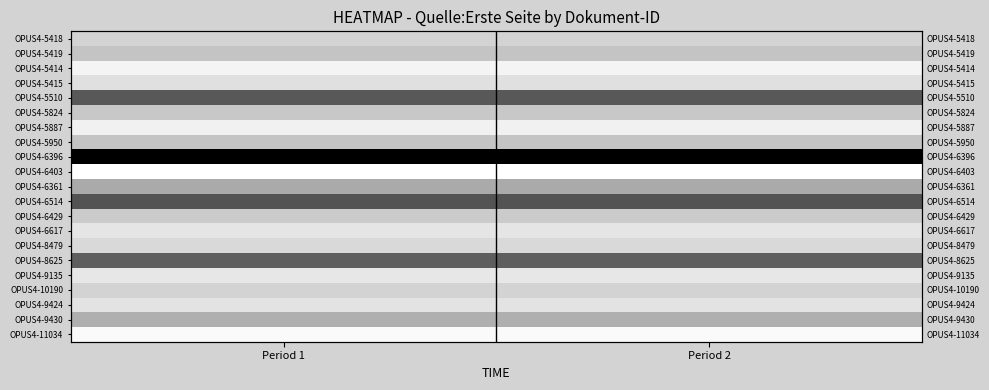

What is the difference between the highest and lowest values at Period 2?

490